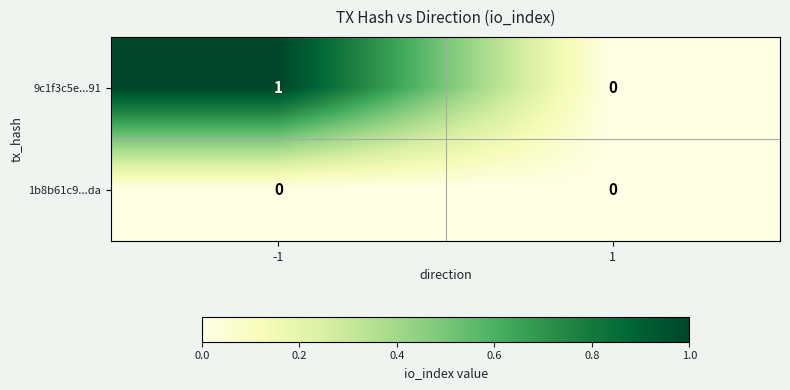

List the series in order of their overall mean, highest first.

9c1f3c5e...91, 1b8b61c9...da